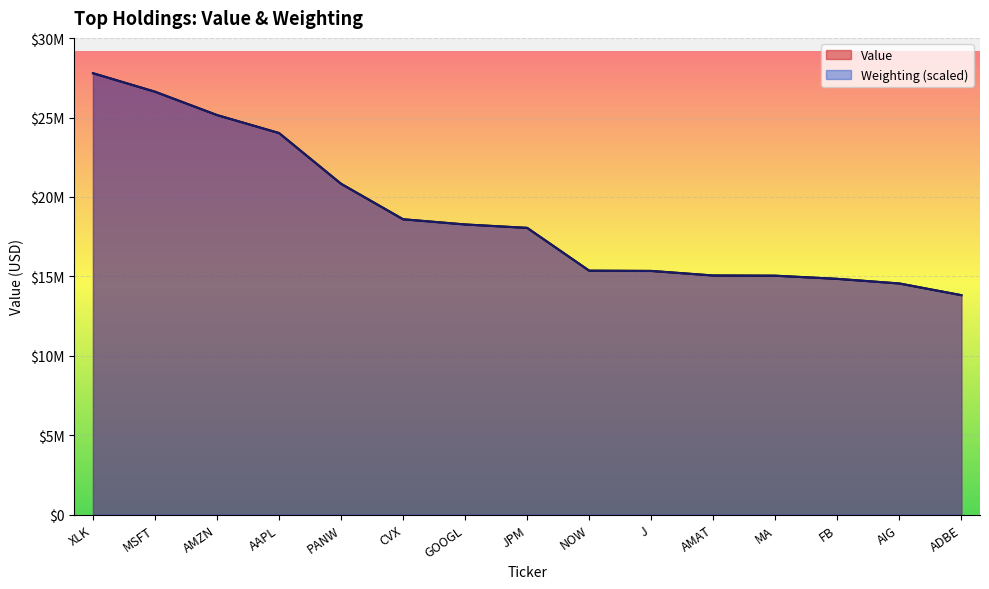

The value of Weighting at AIG is 14556067.1. True or false?

True